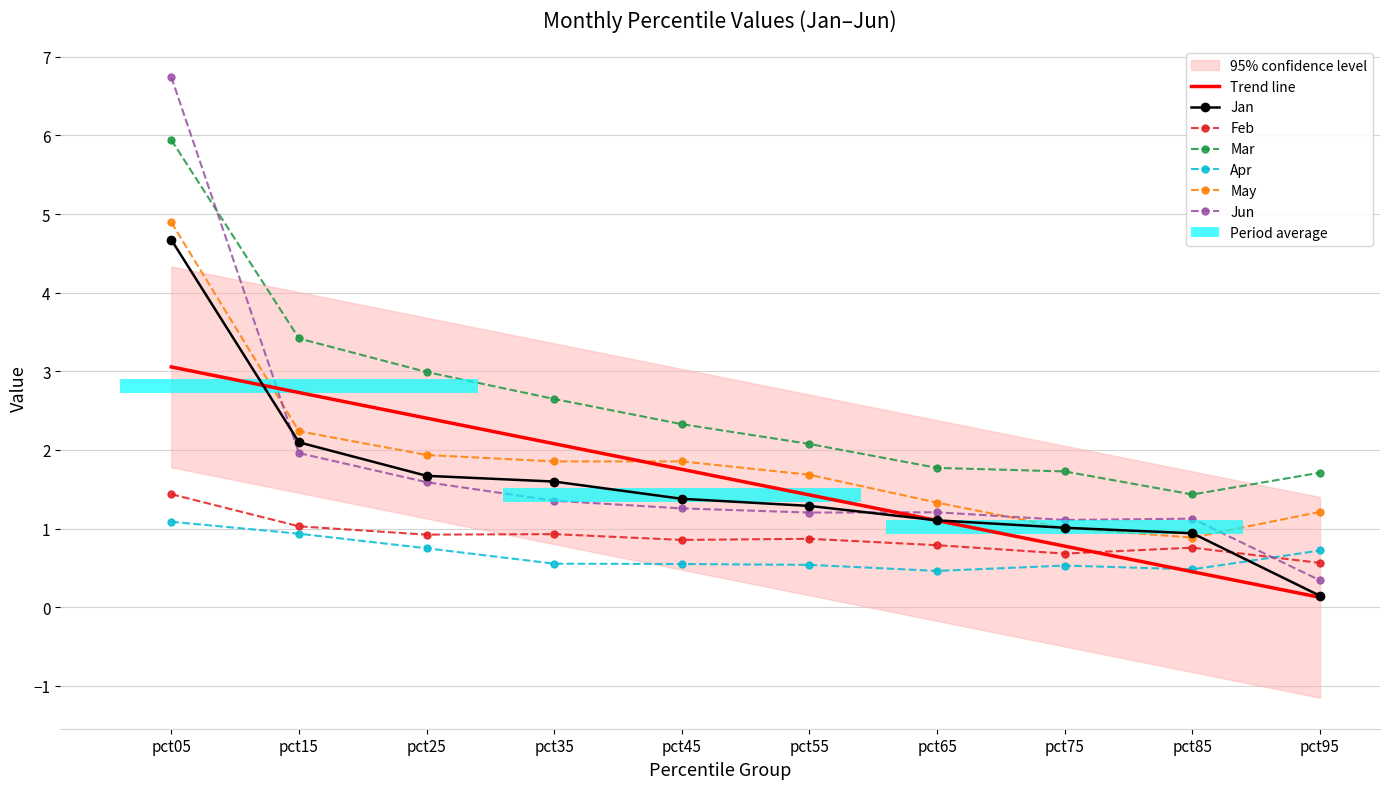

Reading left to right, transcribe all the data shown in this chart.

Jan: pct05=4.7	pct15=2.1	pct25=1.7	pct35=1.6	pct45=1.4	pct55=1.3	pct65=1.1	pct75=1.0	pct85=0.9	pct95=0.1
Feb: pct05=1.4	pct15=1.0	pct25=0.9	pct35=0.9	pct45=0.9	pct55=0.9	pct65=0.8	pct75=0.7	pct85=0.8	pct95=0.6
Mar: pct05=5.9	pct15=3.4	pct25=3.0	pct35=2.6	pct45=2.3	pct55=2.1	pct65=1.8	pct75=1.7	pct85=1.4	pct95=1.7
Apr: pct05=1.1	pct15=0.9	pct25=0.7	pct35=0.6	pct45=0.5	pct55=0.5	pct65=0.5	pct75=0.5	pct85=0.5	pct95=0.7
May: pct05=4.9	pct15=2.2	pct25=1.9	pct35=1.9	pct45=1.9	pct55=1.7	pct65=1.3	pct75=1.0	pct85=0.9	pct95=1.2
Jun: pct05=6.7	pct15=2.0	pct25=1.6	pct35=1.4	pct45=1.3	pct55=1.2	pct65=1.2	pct75=1.1	pct85=1.1	pct95=0.3